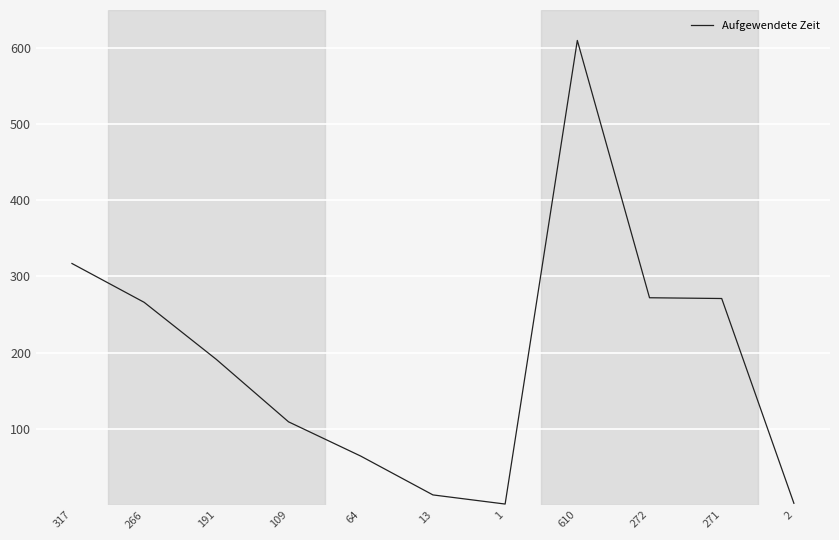

The value at 64 is 64. True or false?

True